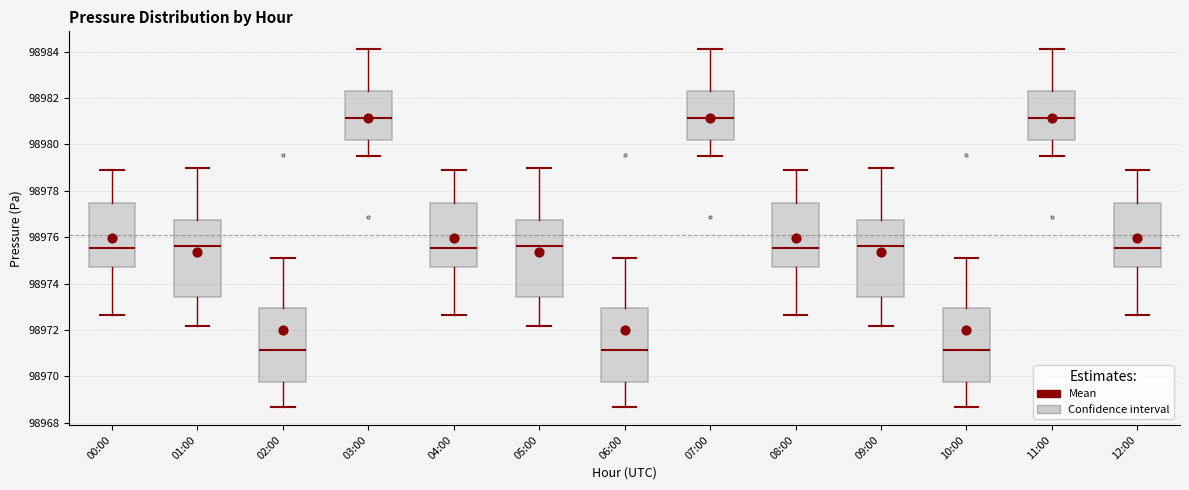

Where is the lower edge of the box for 06:00 on the y-axis? The values are not printed on the chart, so give them approximately, as read against the axis.

98969.8